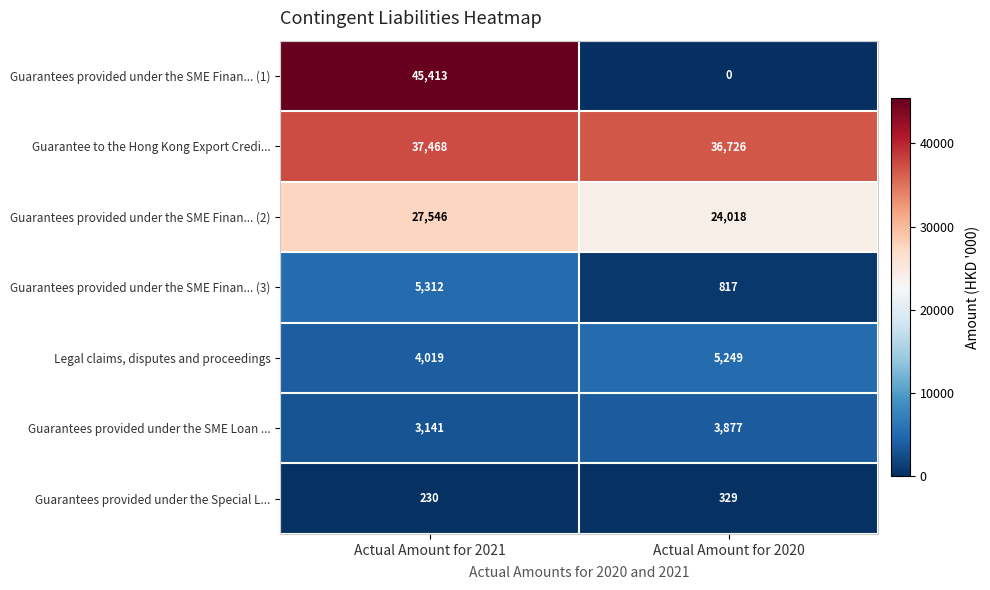

What is the sum of all Guarantees provided under the SME Finan... (2) values?

51564